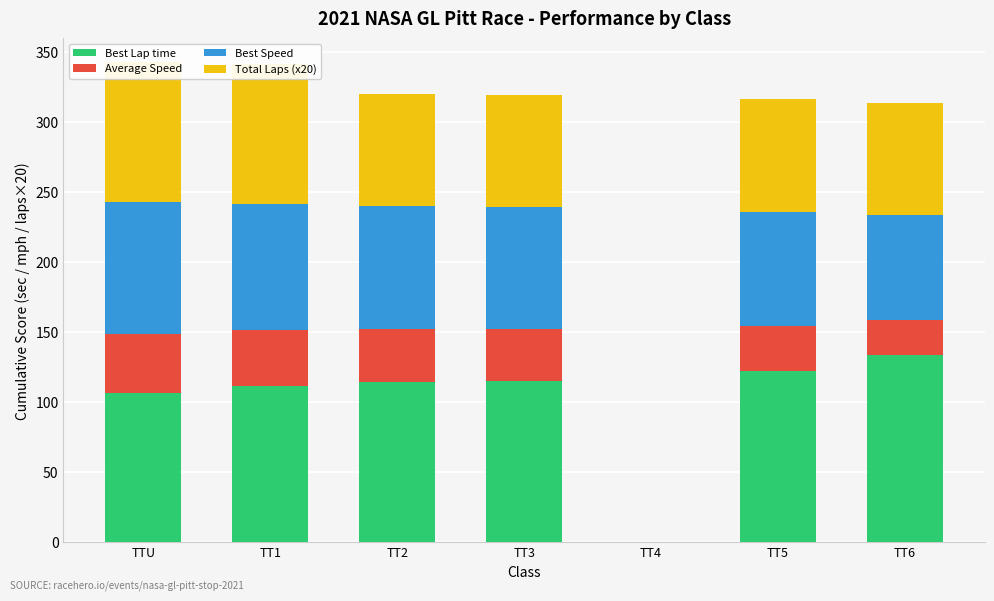

Reading right to left, transcribe all the data shown in this chart.

Best Lap time: 133.6	122.4	0.0	114.8	114.0	111.2	106.7
Average Speed: 24.9	31.7	0.0	37.2	37.8	40.2	41.9
Best Speed: 74.9	81.7	0.0	87.2	87.8	90.0	93.8
Total Laps (x20): 80.0	80.0	0.0	80.0	80.0	100.0	100.0